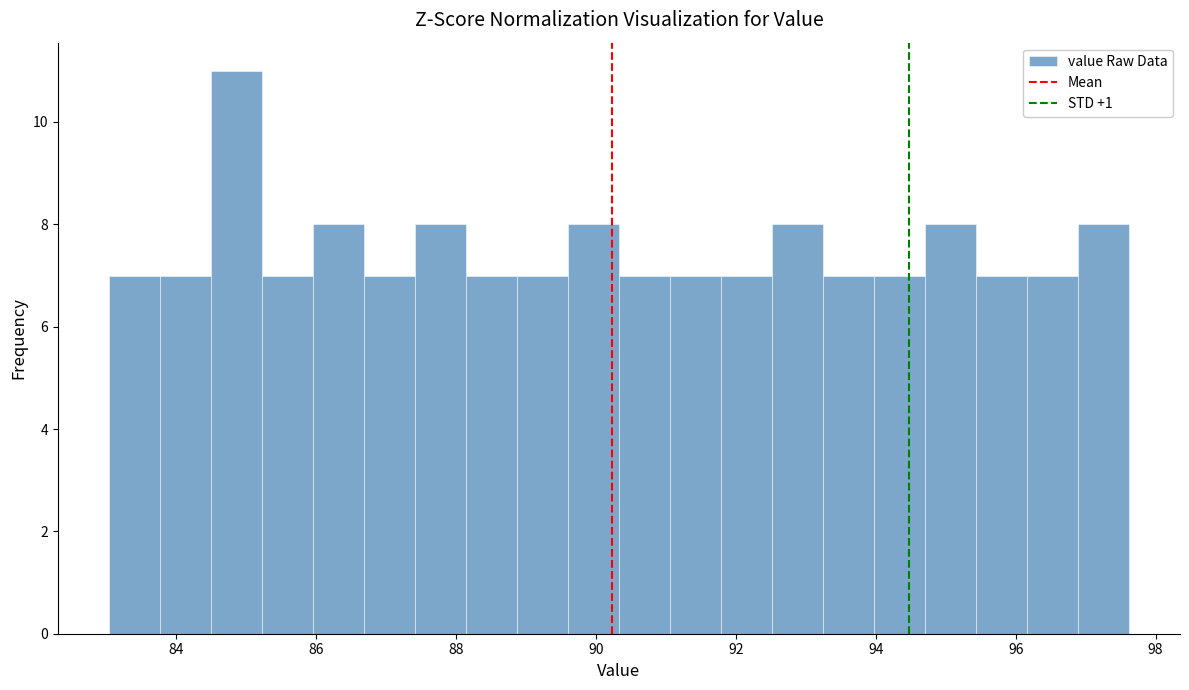

Around what value on the x-axis is the tallest bar? Give the approximate position of its centre, as read against the axis.

84.8